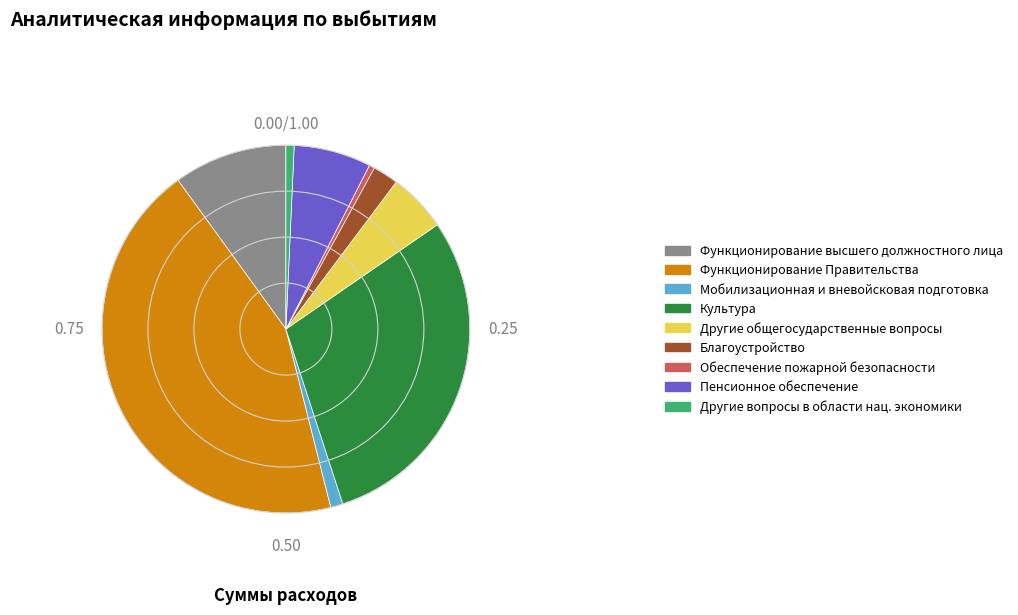

Which category has the biggest portion of the pie?

Функционирование Правительства